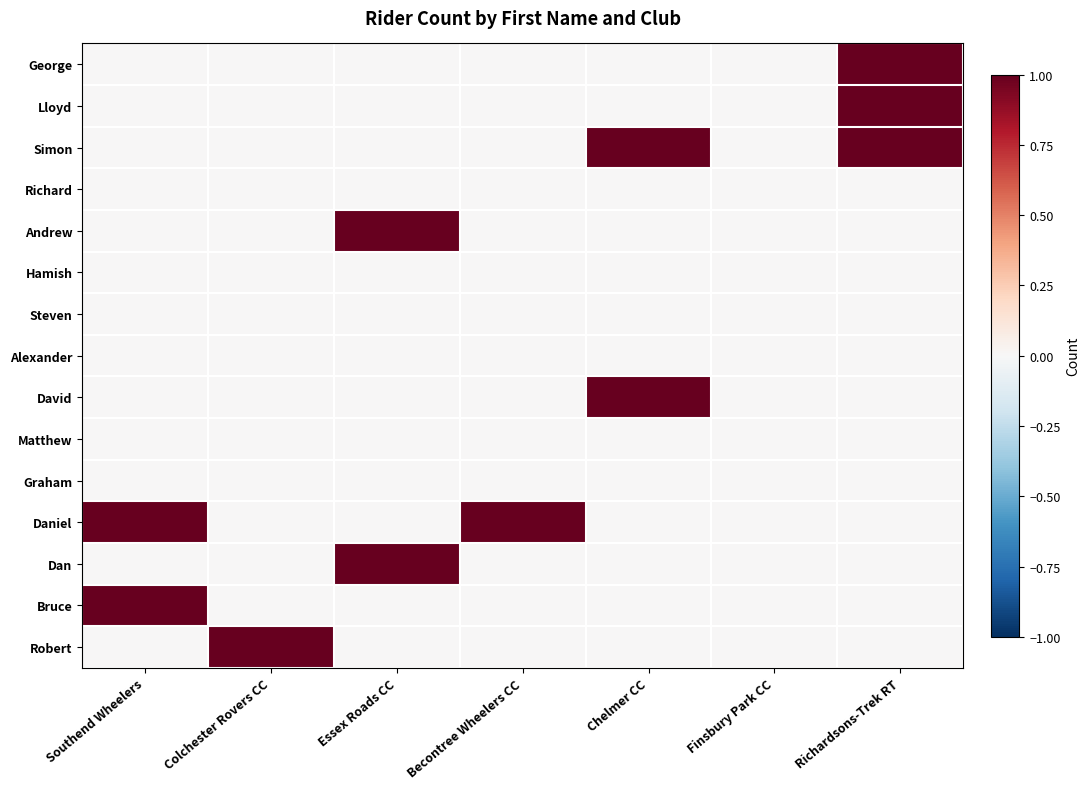

What is the spread (max minus min) of values at Colchester Rovers CC?

1